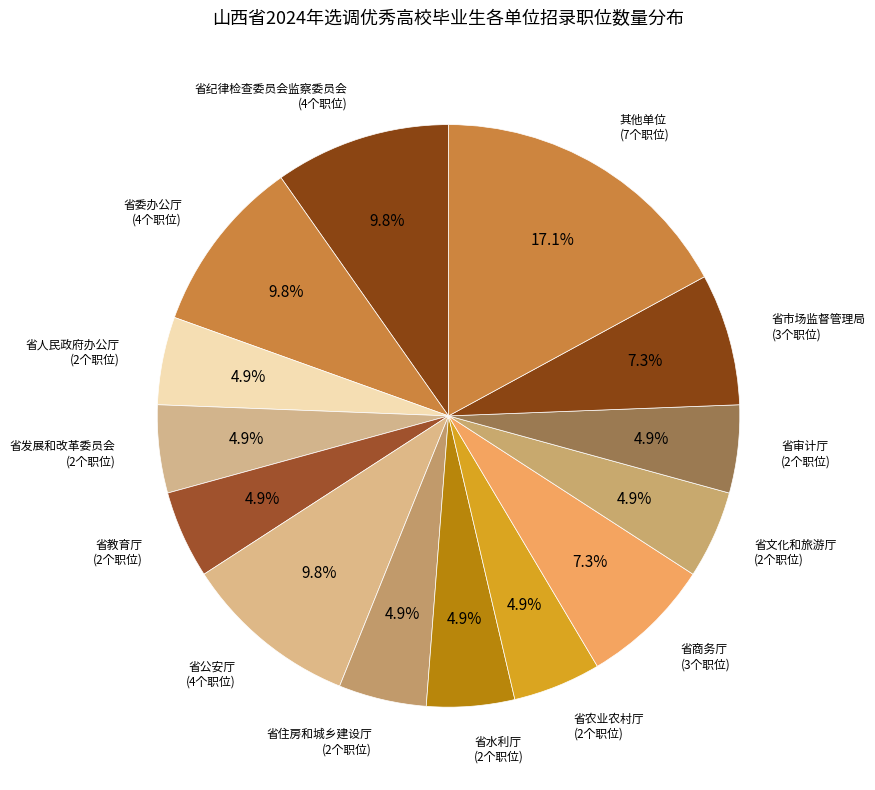

Count the number of slices in the pie.

14